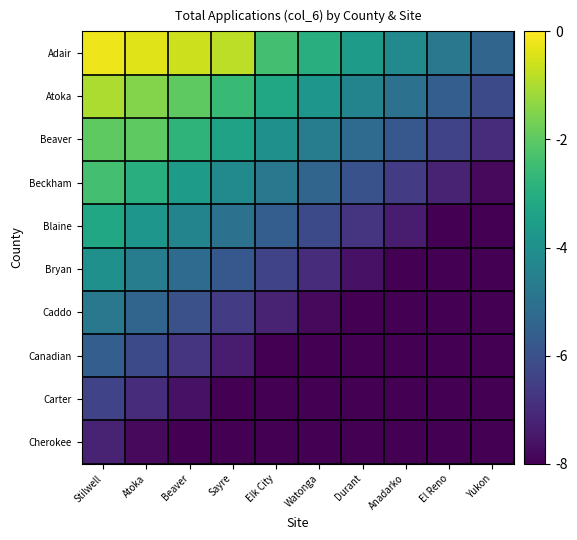

How many distinct data groups are displayed?

10